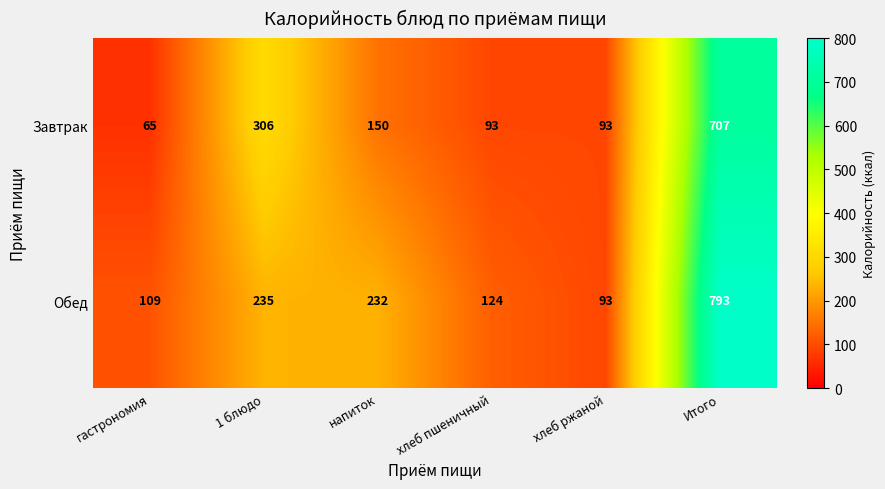

At напиток, list the series in order from smallest to largest.

Завтрак, Обед